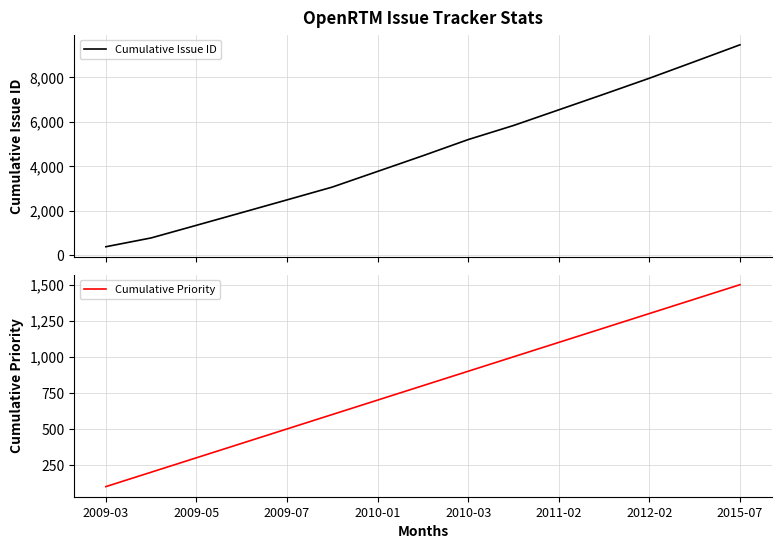

What is the minimum value for Cumulative Issue ID?

370